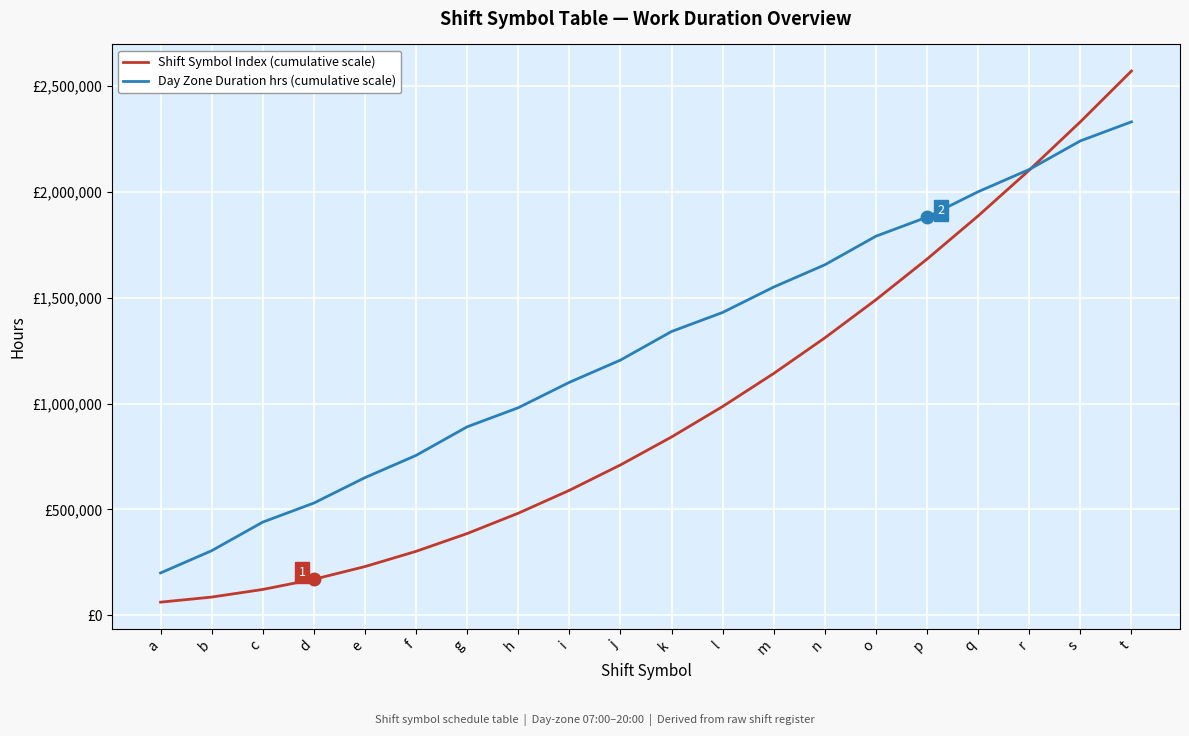

What is the lowest value of the Day Zone Duration hrs (cumulative scale) series?

200000